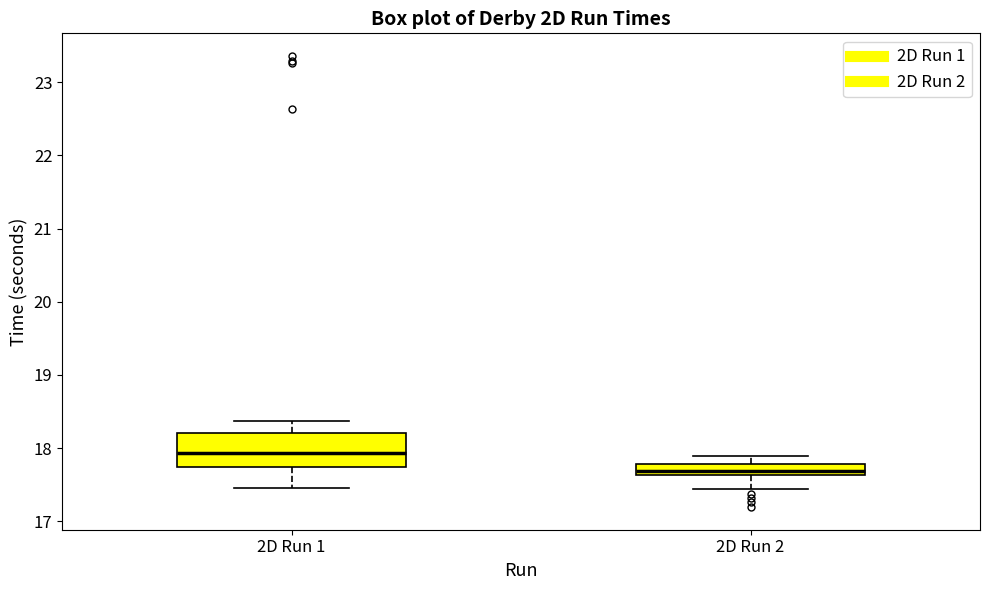

Where does the median line of the box for 2D Run 2 sit on the y-axis? The values are not printed on the chart, so give them approximately, as read against the axis.

17.7